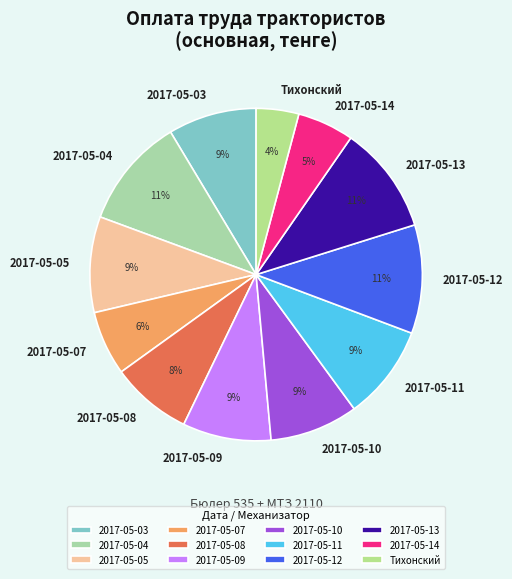

Is there any slice that represents more than half of the pie?

No